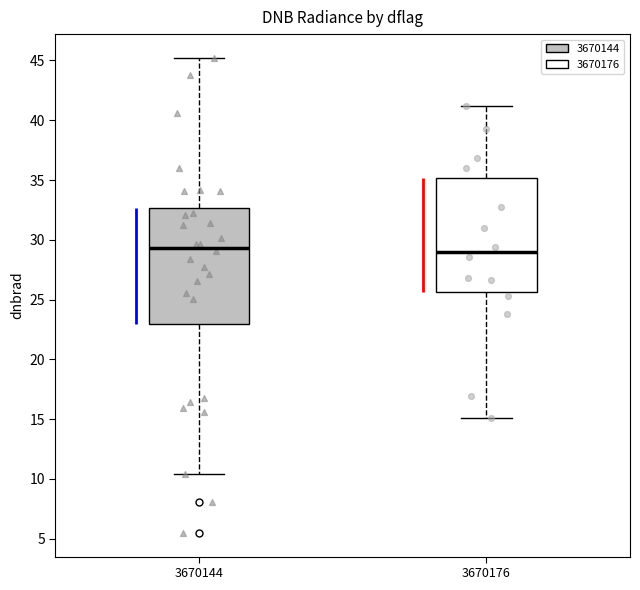

Where does the lower whisker of the box at x = 3670176 end on the y-axis? The values are not printed on the chart, so give them approximately, as read against the axis.

15.0